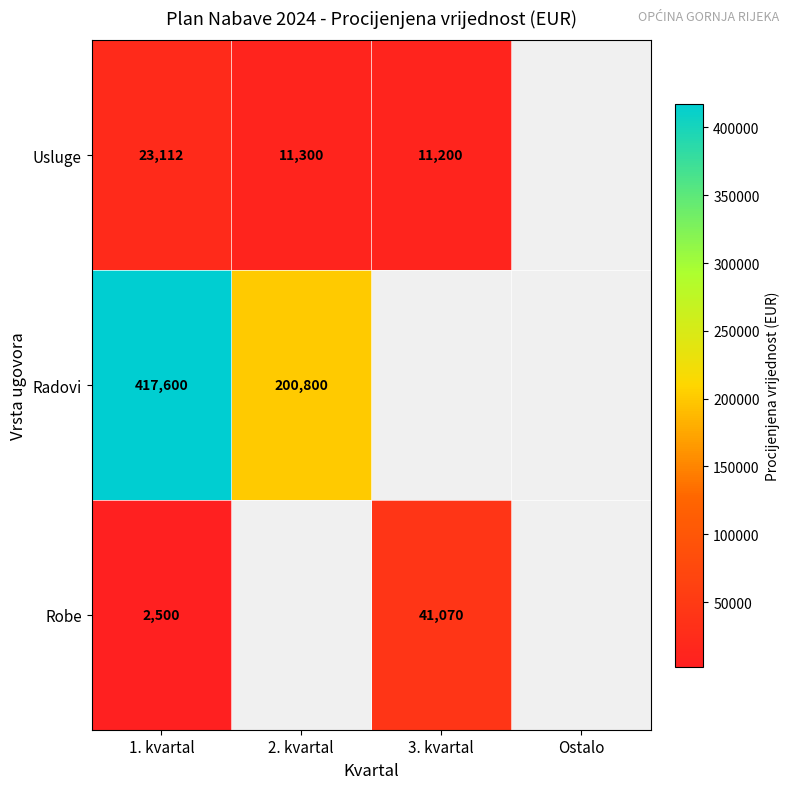

Is the value of Radovi at 1. kvartal greater than the value of Robe at 3. kvartal?

Yes